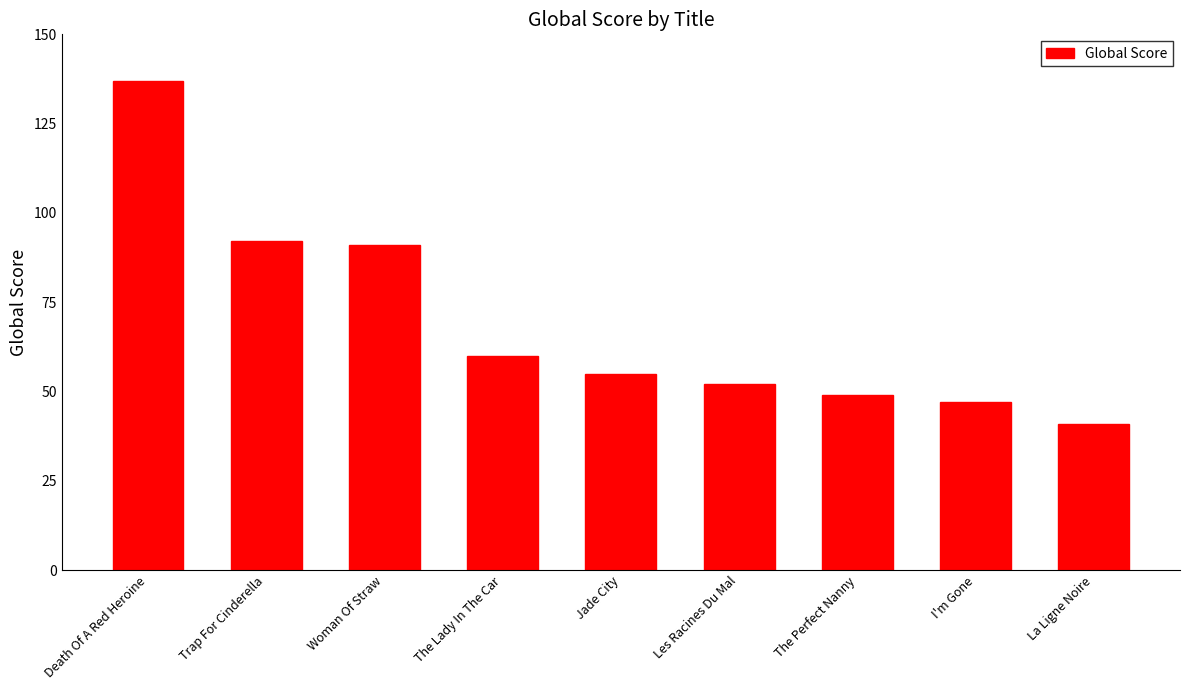

What is the label of the 1st bar from the left?

Death Of A Red Heroine